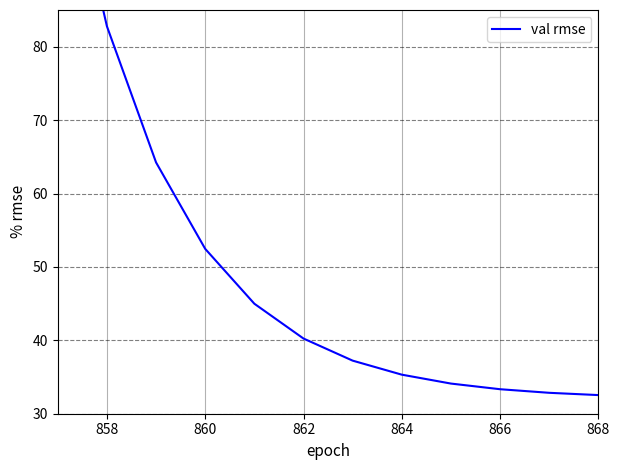

What is the difference between the second highest and second lowest values?

49.9